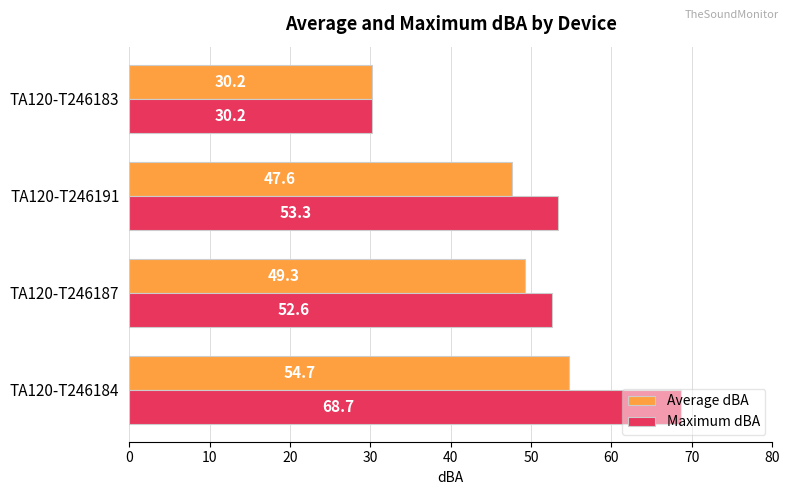

What is the difference between the highest and lowest values at TA120-T246184?

14.0